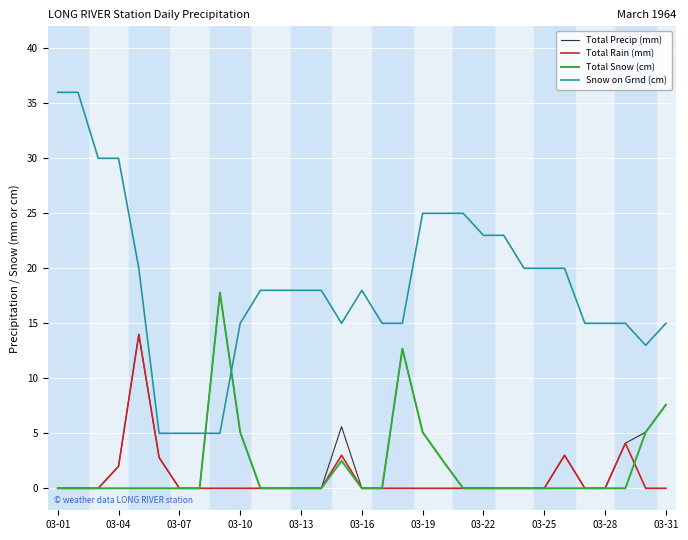

Which series has the widest spread of values?

Snow on Grnd (cm)